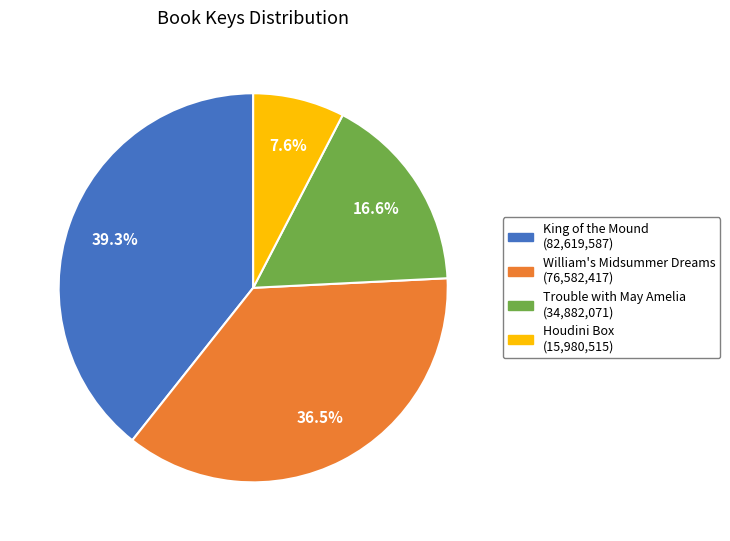

To the nearest percent, what is the difference between the largest and smallest slice percentages?

32%